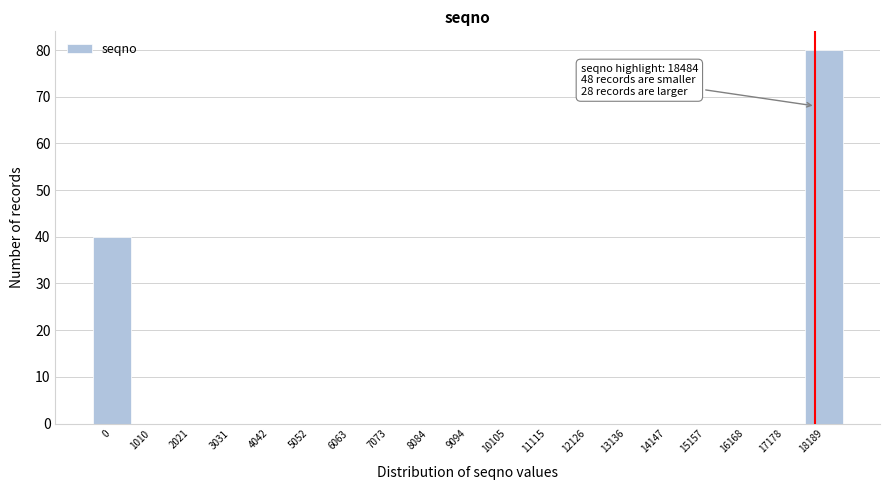

Reading left to right, extract all data points from this chart.

0=40	1010=0	2021=0	3031=0	4042=0	5052=0	6063=0	7073=0	8084=0	9094=0	10105=0	11115=0	12126=0	13136=0	14147=0	15157=0	16168=0	17178=0	18189=80